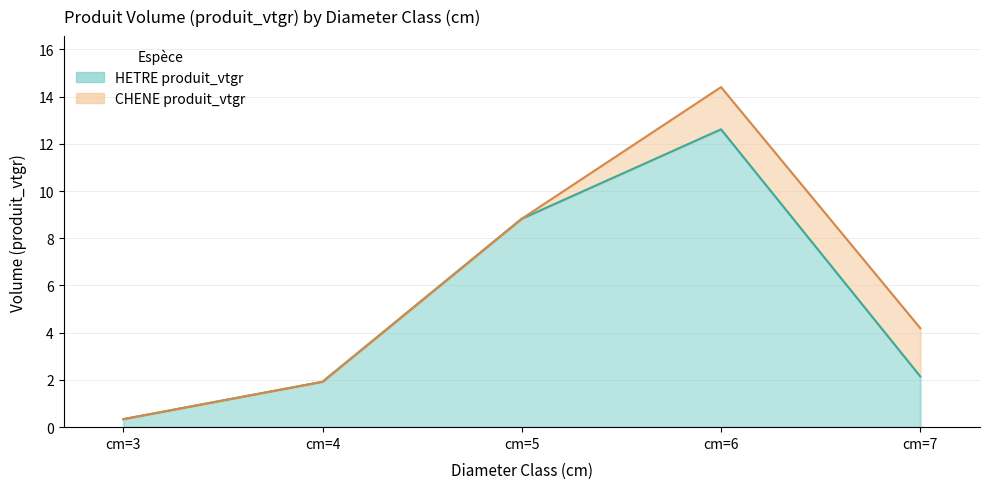

Which category has the highest value across all series?

cm=6